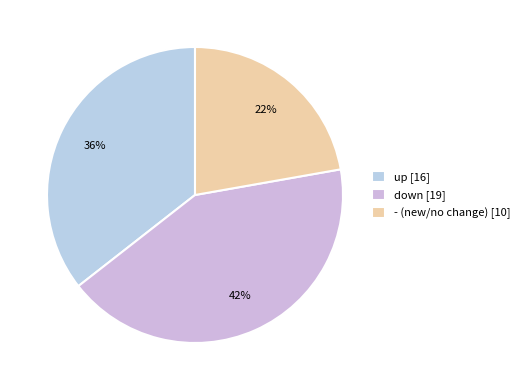

Is it true that - is 36% of the pie?

False